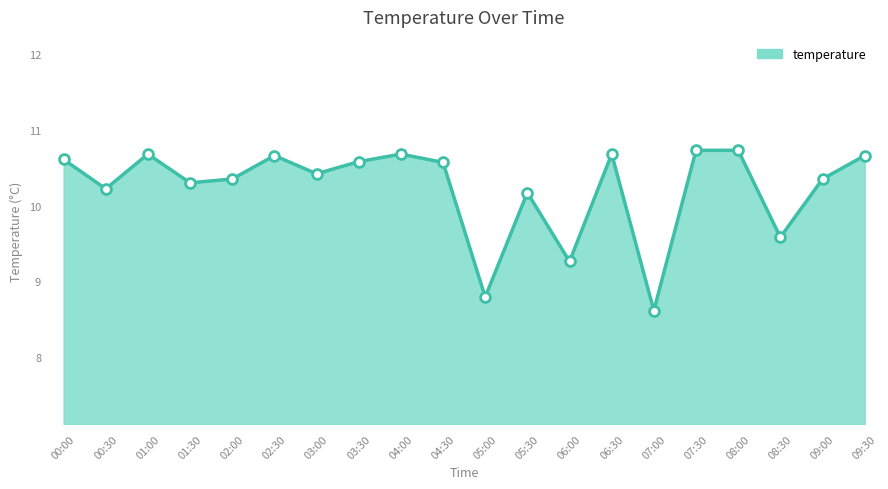

Approximately how many times larger is the value at 03:30 compared to 09:30?

1.0